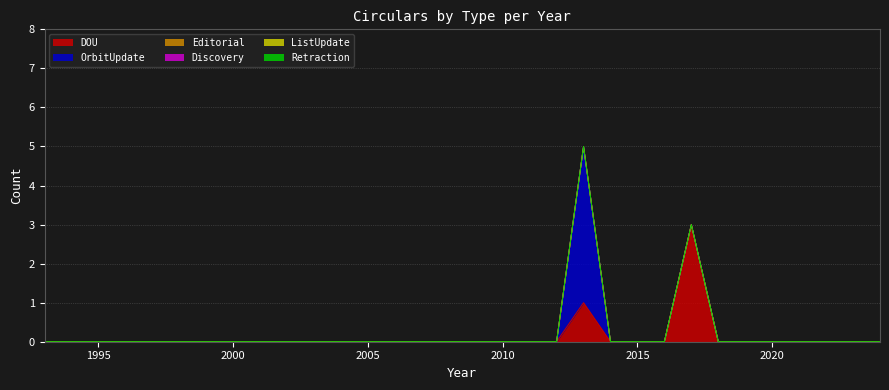

Rank the series by their maximum value, from highest to lowest.

OrbitUpdate, DOU, Editorial, Discovery, ListUpdate, Retraction